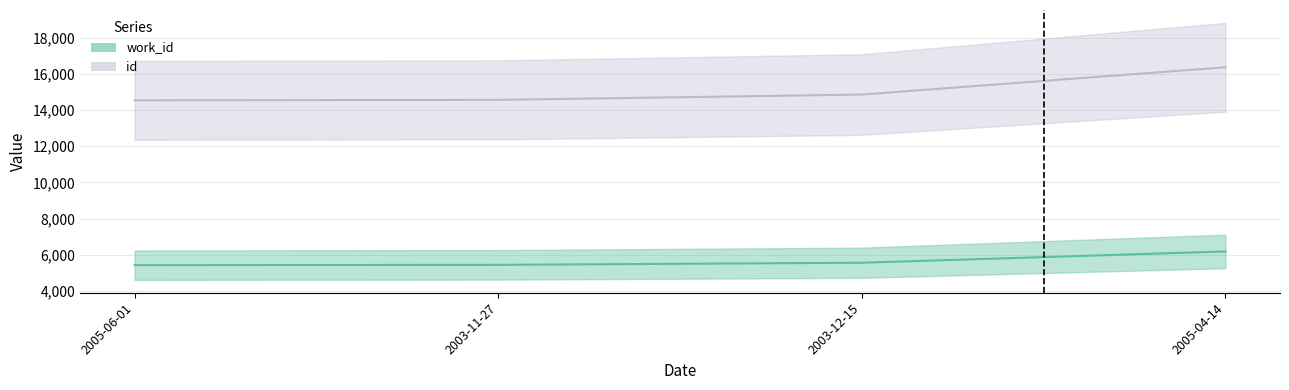

Reading right to left, extract all data points from this chart.

work_id: 6183	5559	5443	5425
id: 16360	14852	14558	14534